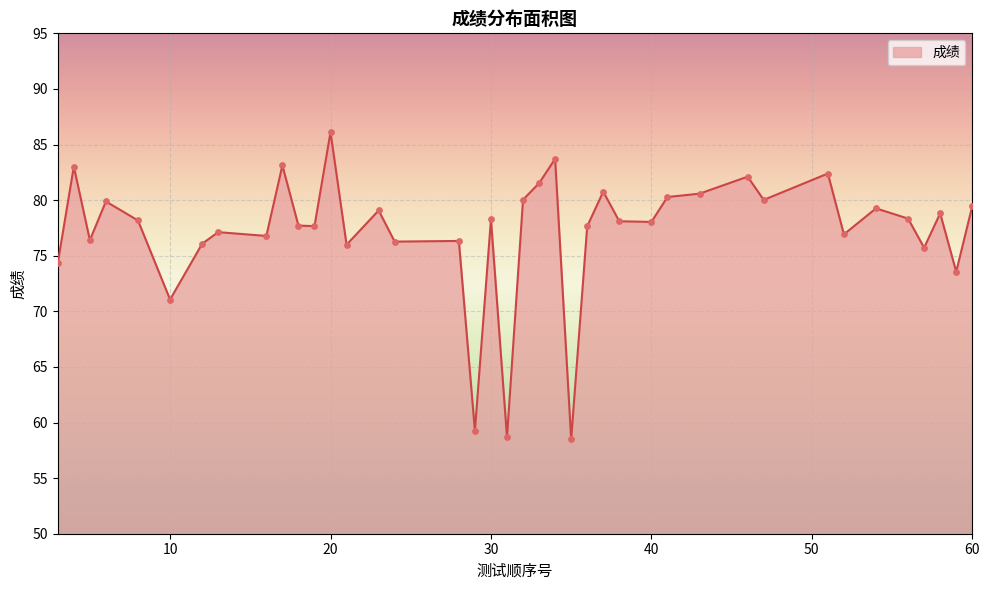

What is the difference between the maximum and minimum values?

27.6